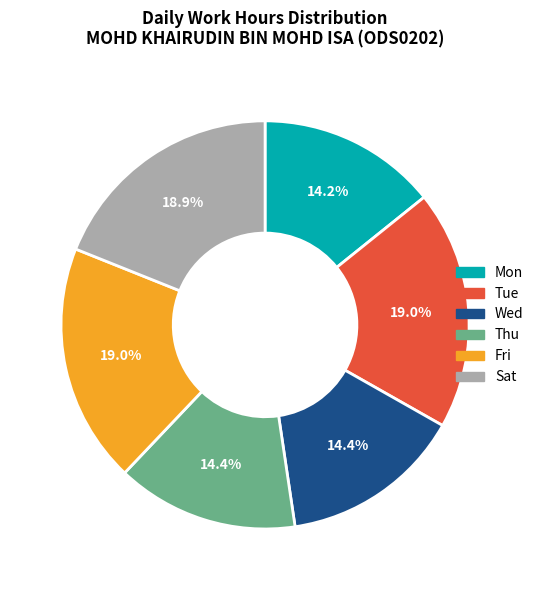

Approximately how many times larger is the value at Fri compared to Sat?

1.0